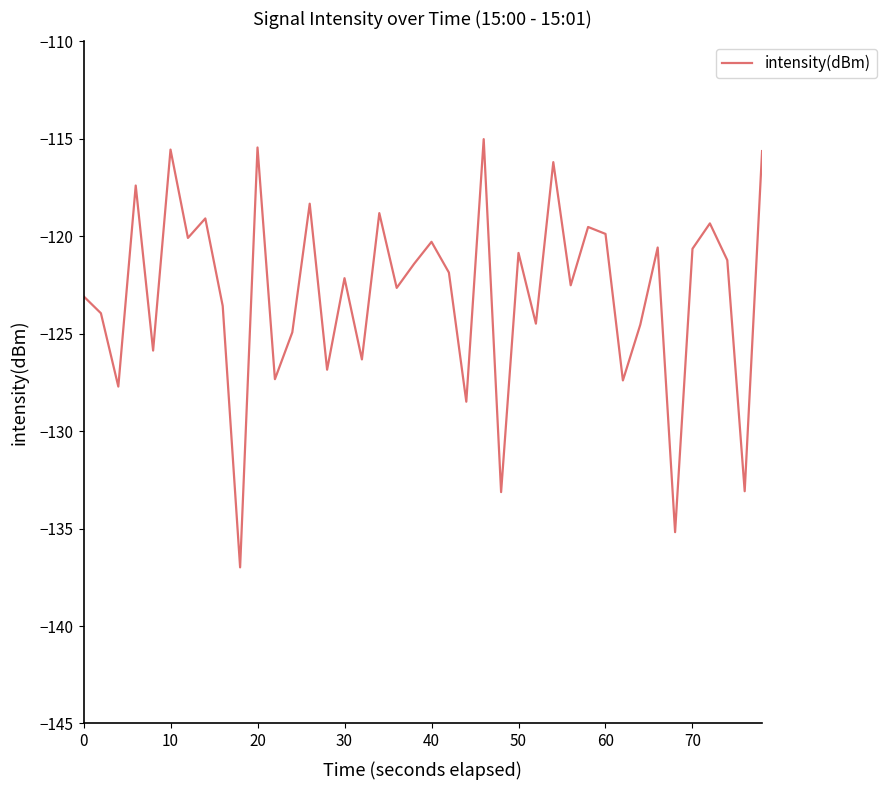

What is the difference between the maximum and minimum values?

22.0